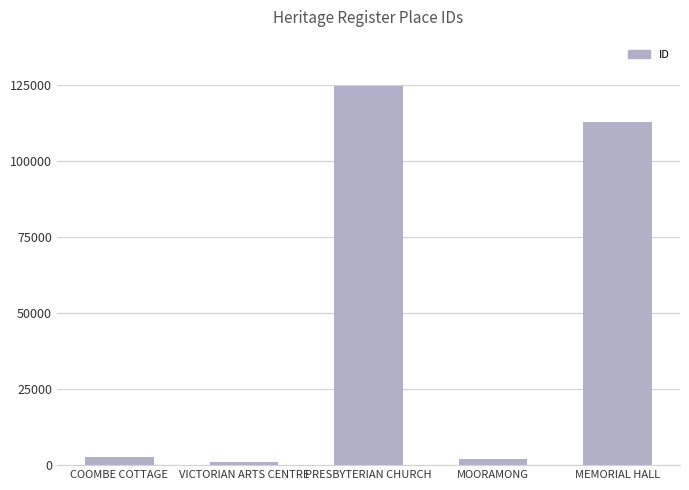

Between COOMBE COTTAGE and VICTORIAN ARTS CENTRE, which is larger?

COOMBE COTTAGE